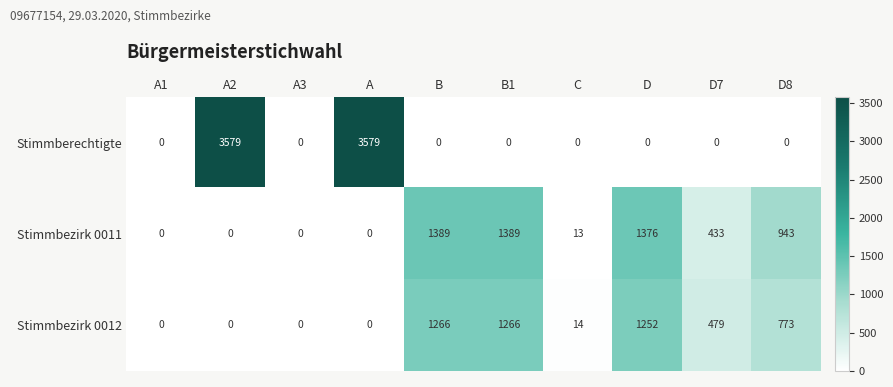

Where is Stimmbezirk 0011 nearest to the value 694?

D8